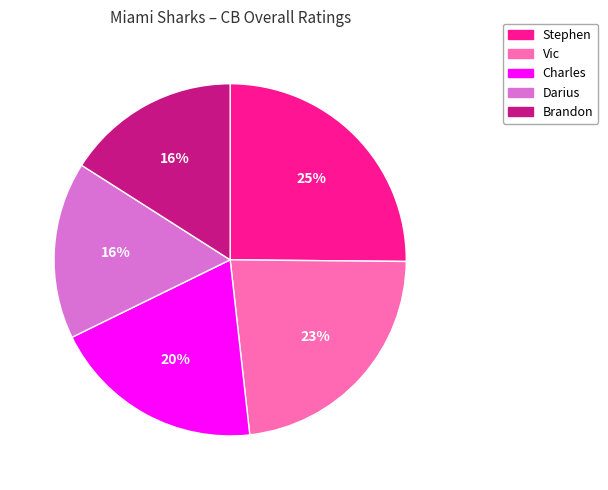

Approximately how many times larger is the value at Darius compared to Stephen?

0.6